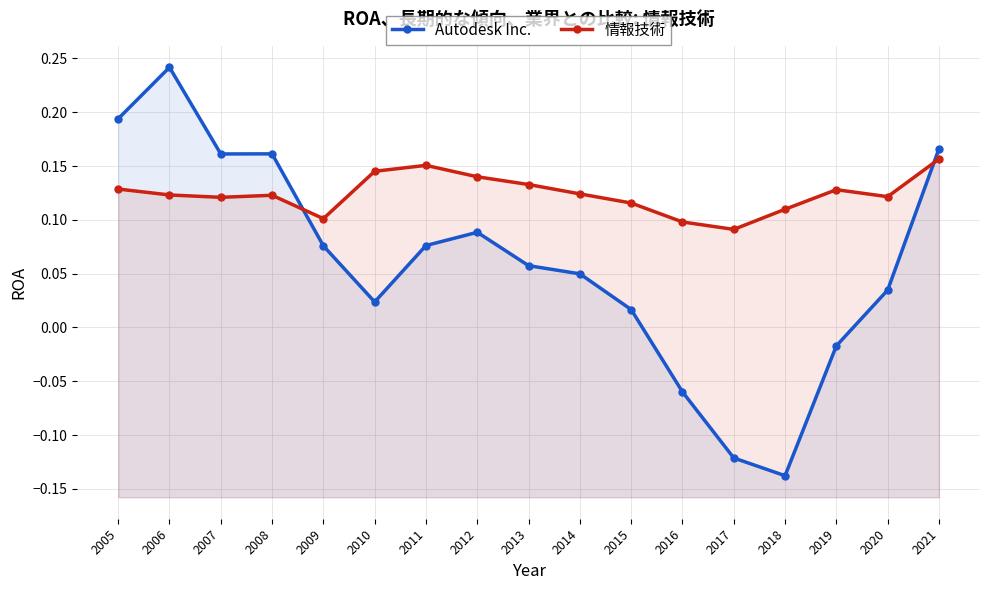

True or false: 情報技術 has a value of 0.1 at 2010.

True